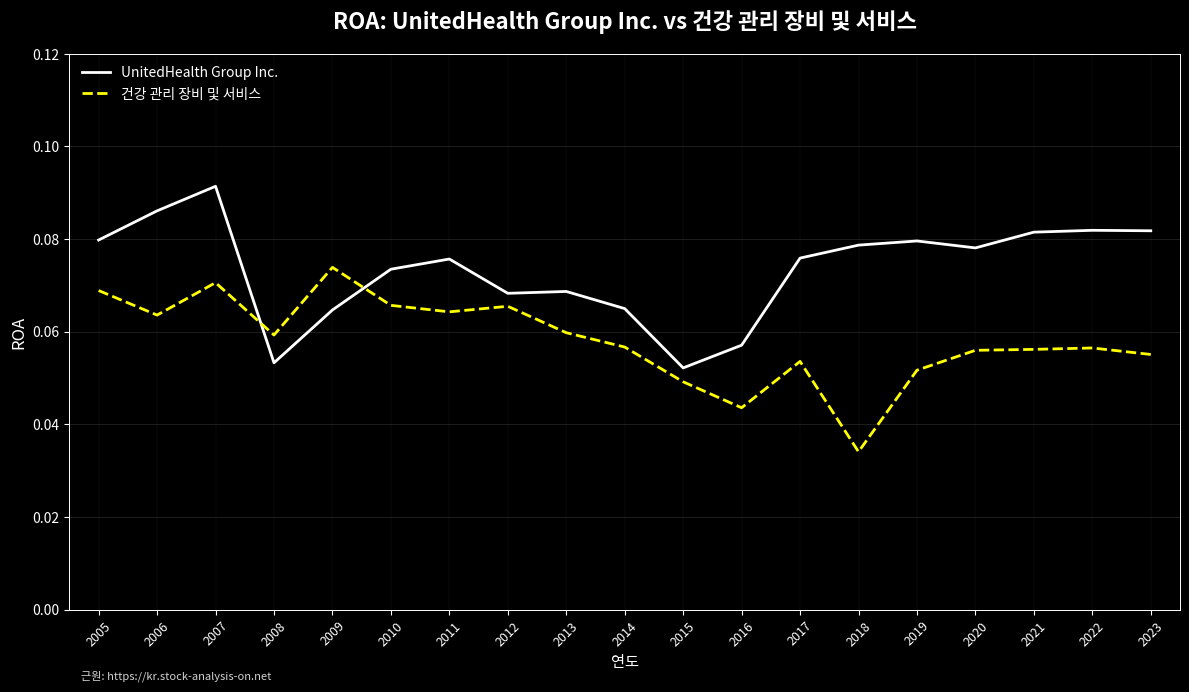

At which label is 건강 관리 장비 및 서비스 closest to 0?

2018